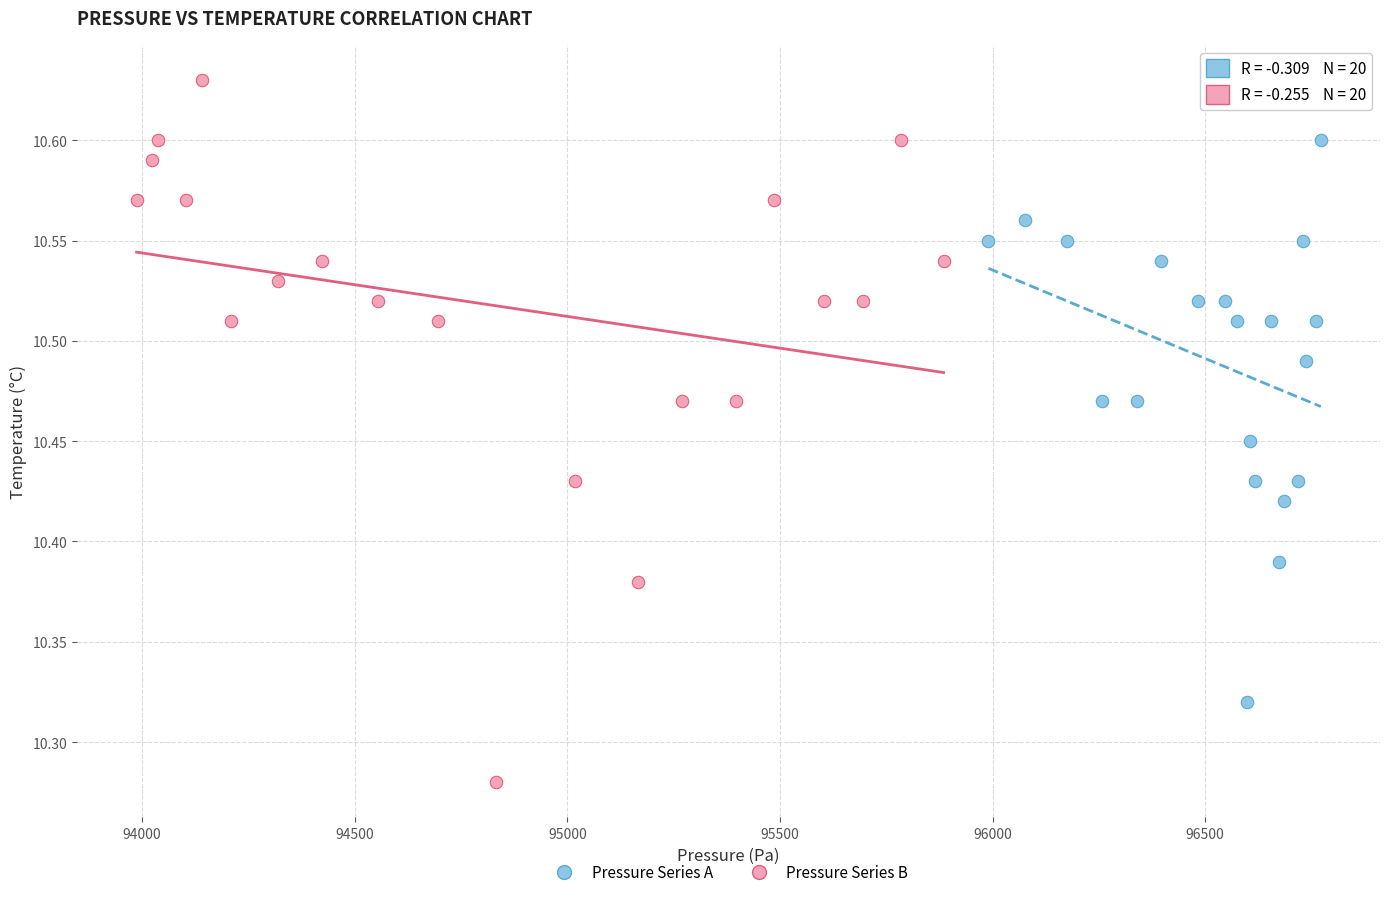

Which series has the widest spread of Y values?

Pressure Series B